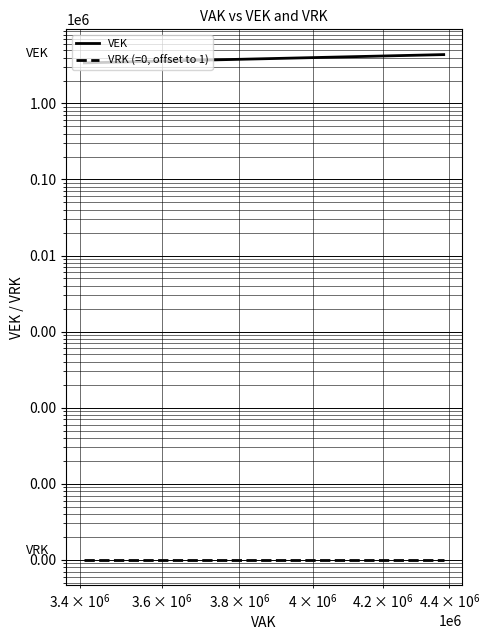

The value of VRK (=0, offset to 1) at 9 is 1. True or false?

False